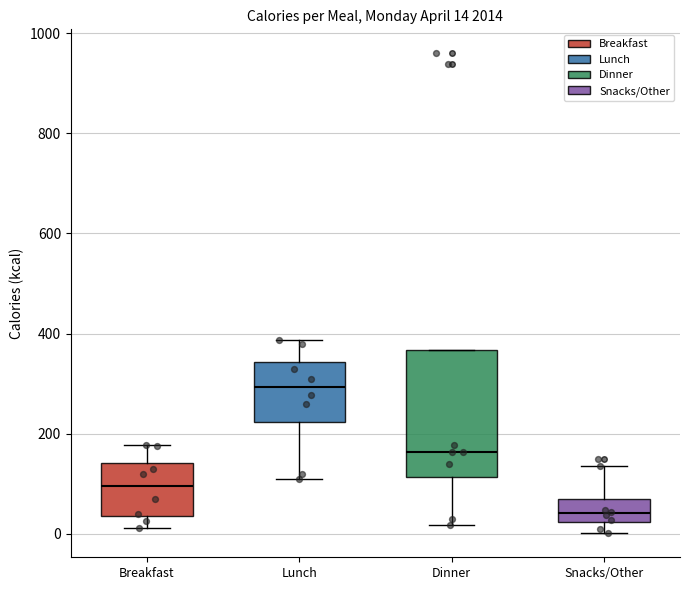

Which box has the lowest median line?

Snacks/Other